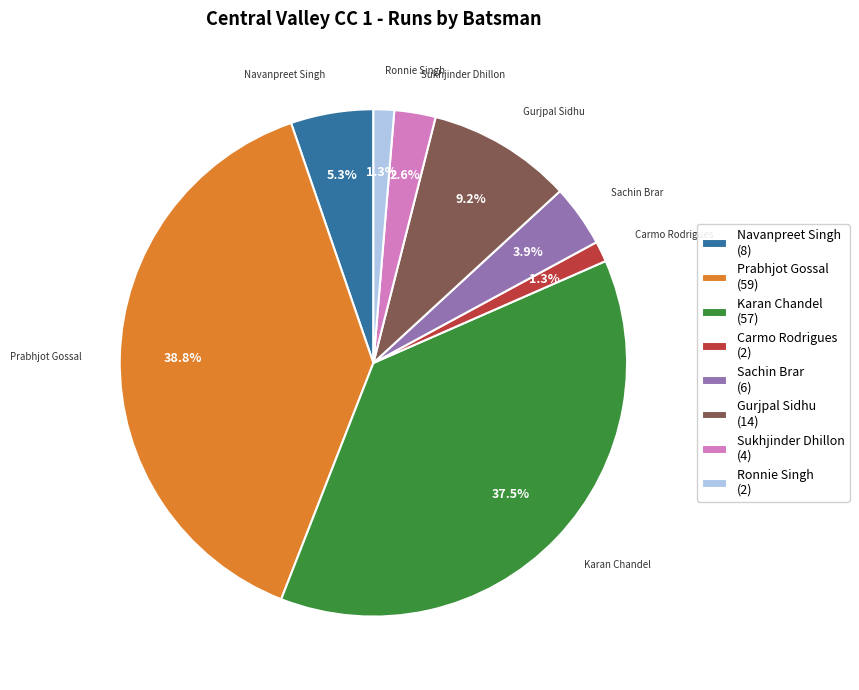

Approximately how many times larger is the value at Carmo Rodrigues (2) compared to Sukhjinder Dhillon (4)?

0.5